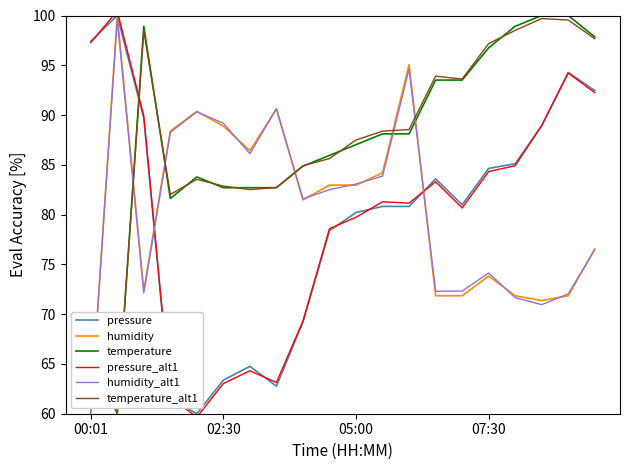

Is this an area chart (filled region under the line)?

No